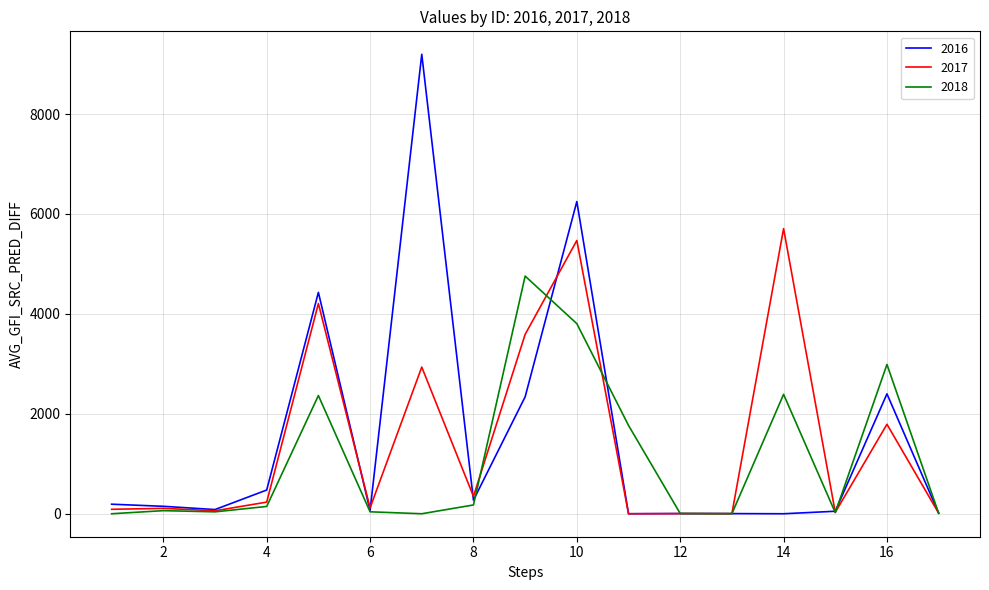

What is the greatest value displayed?

9196